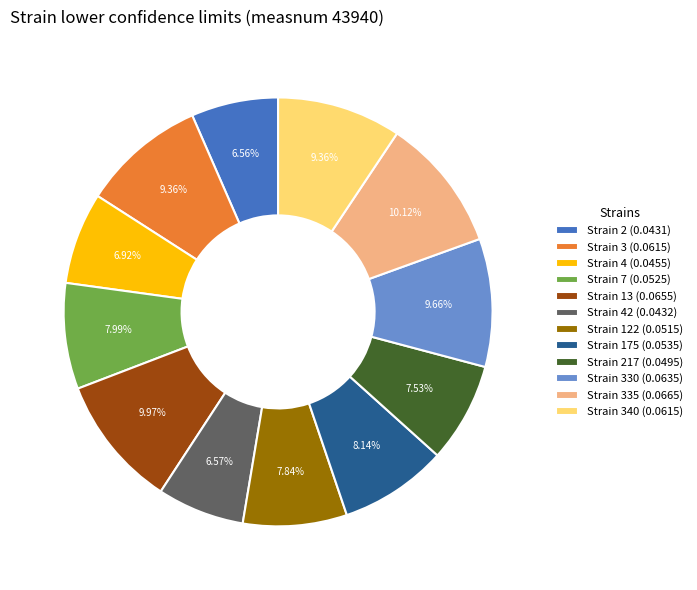

Is the sum of Strain 7 (0.0525) and Strain 335 (0.0665) greater than half?

No